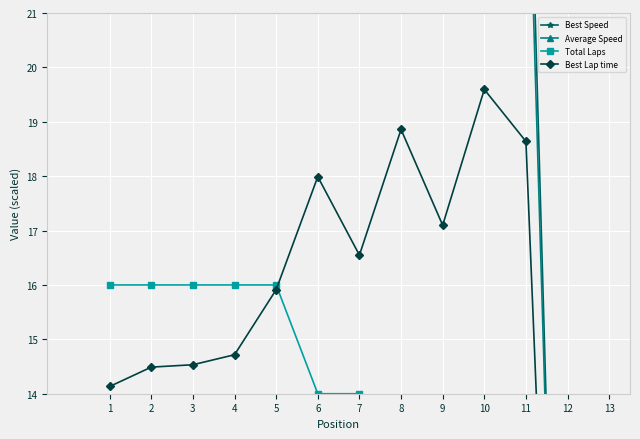

What is the highest value of the Best Lap time series?

19.6